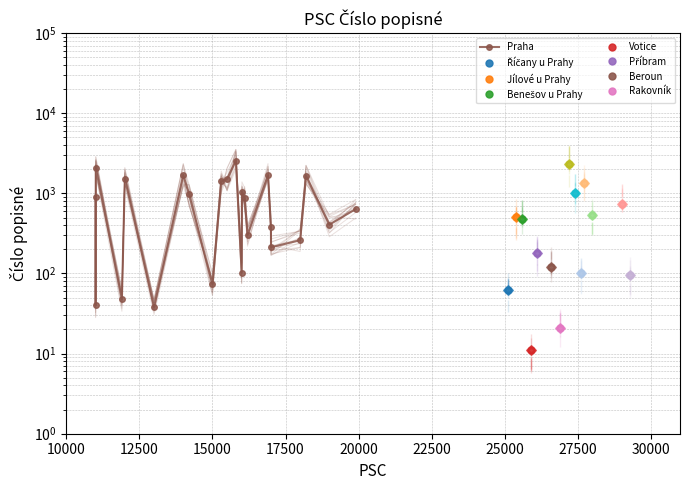

What is the value of the 2nd point from the left?

40